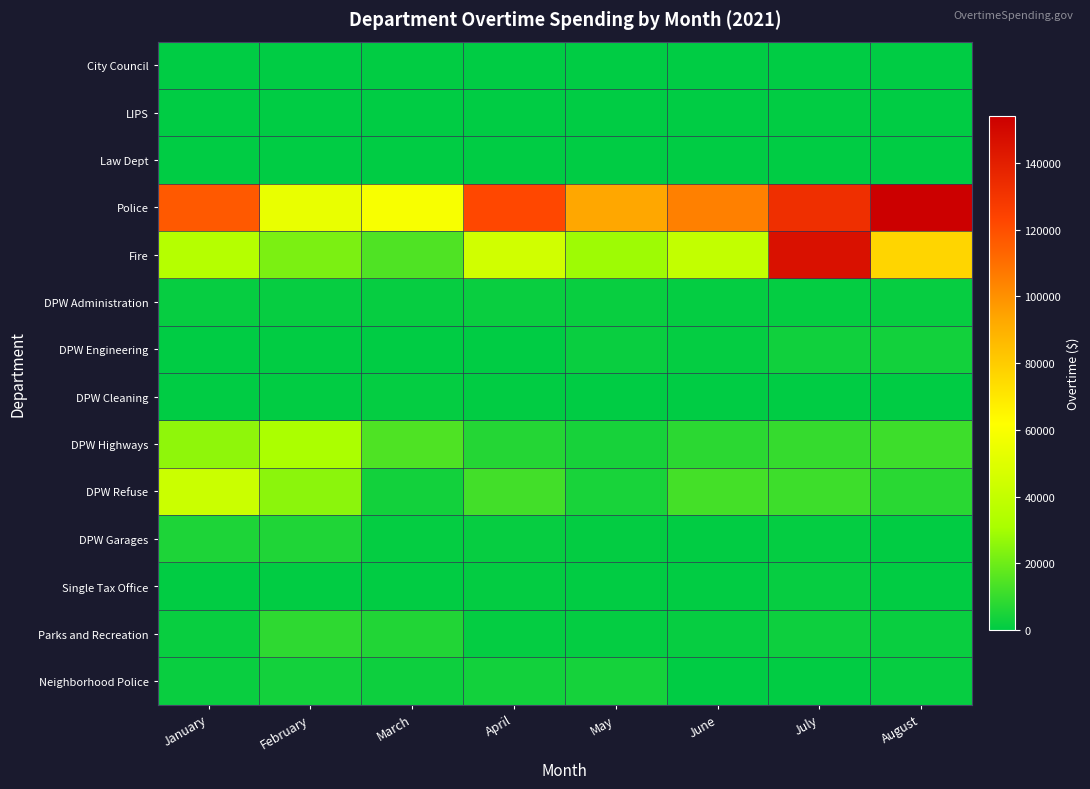

At April, list the series in order from largest to smallest.

Police, Fire, DPW Refuse, DPW Highways, Neighborhood Police, DPW Administration, DPW Garages, Parks and Recreation, Single Tax Office, DPW Cleaning, City Council, DPW Engineering, LIPS, Law Dept